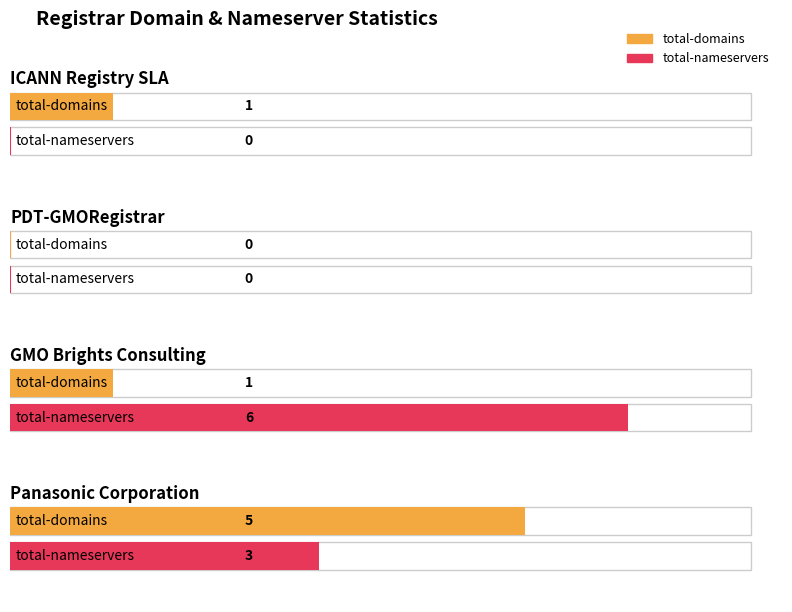

Which has a higher value, PDT-GMORegistrar or ICANN Registry SLA?

ICANN Registry SLA